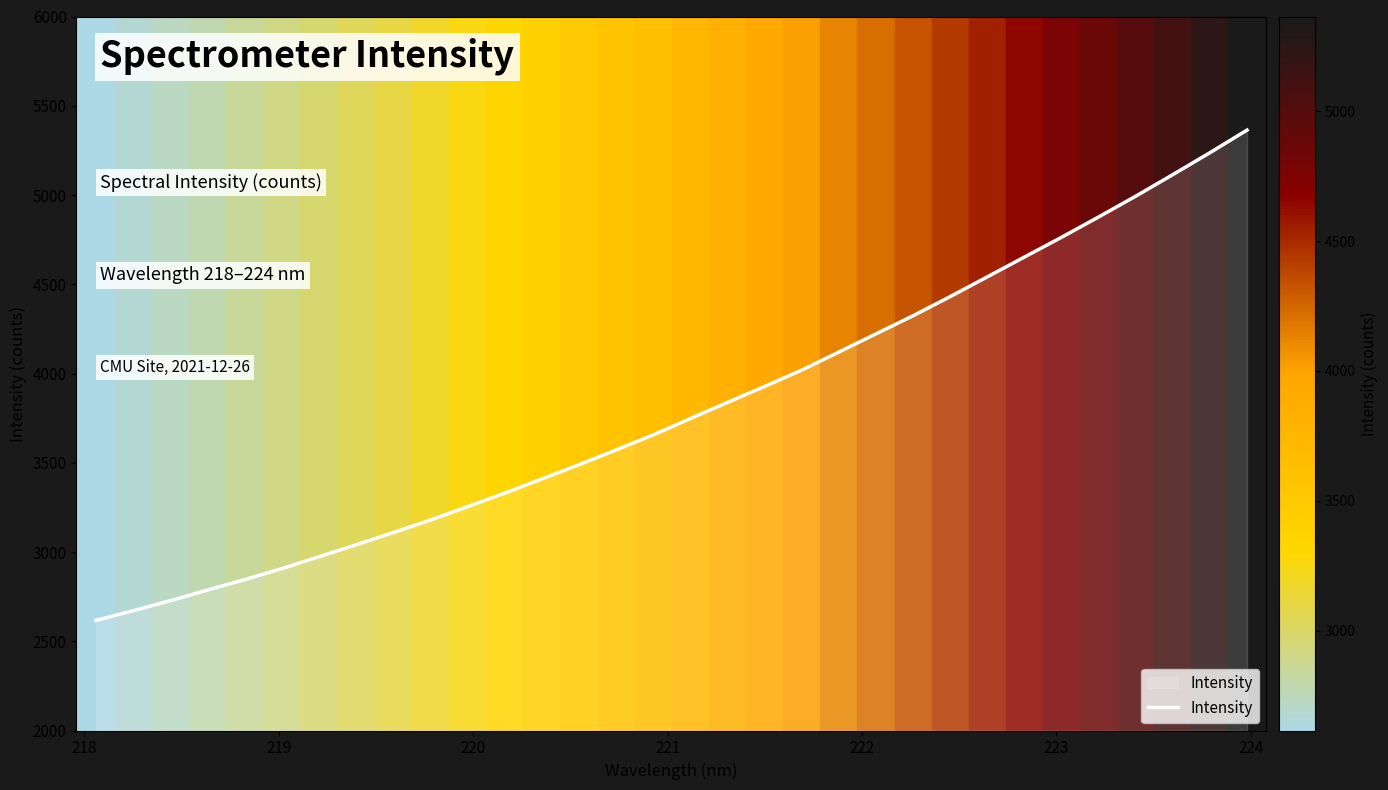

What is the smallest value displayed?

2617.0